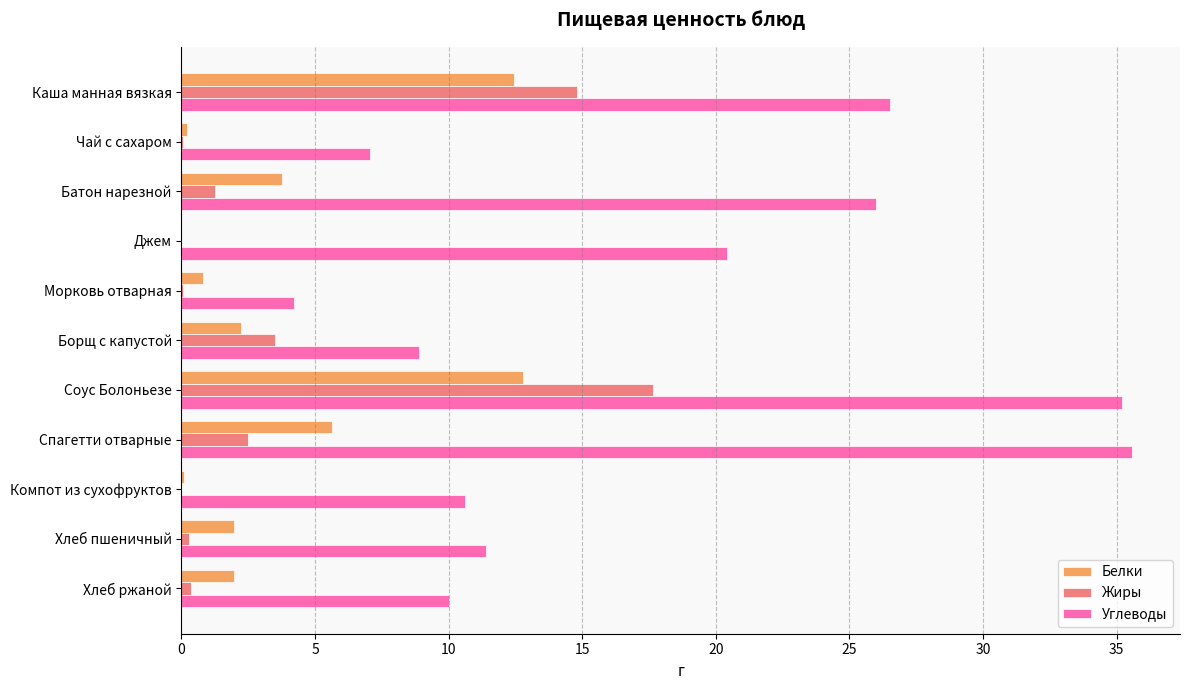

Which series changed the most between Борщ с капустой and Спагетти отварные?

Углеводы